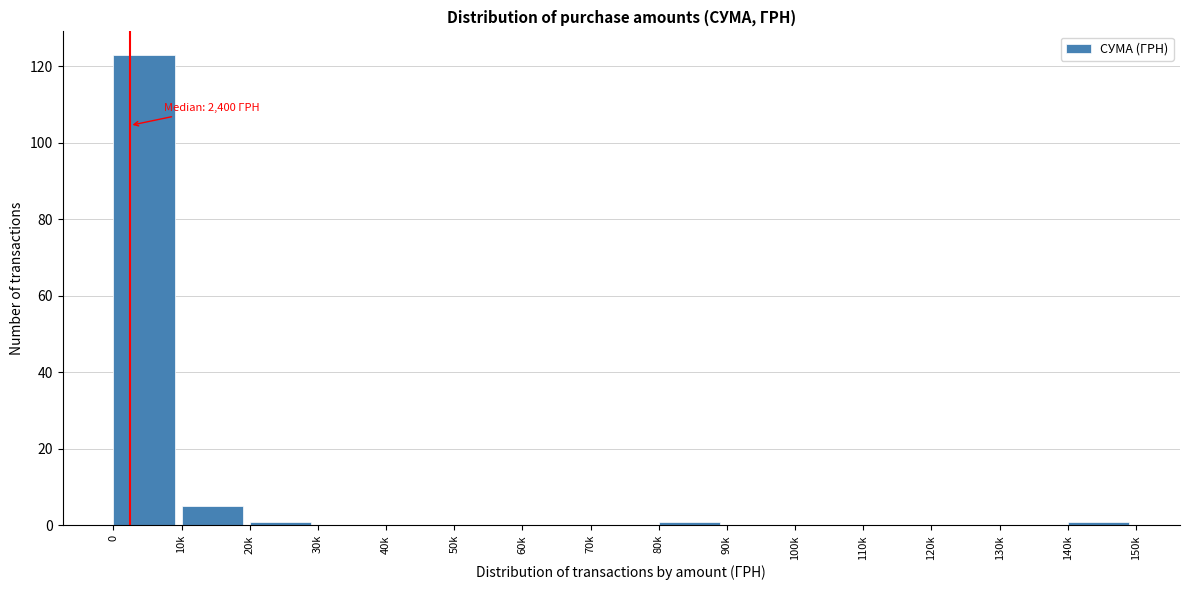

Reading right to left, what are all the values shown in this chart?

140k=1	130k=0	120k=0	110k=0	100k=0	90k=0	80k=1	70k=0	60k=0	50k=0	40k=0	30k=0	20k=1	10k=5	0=123